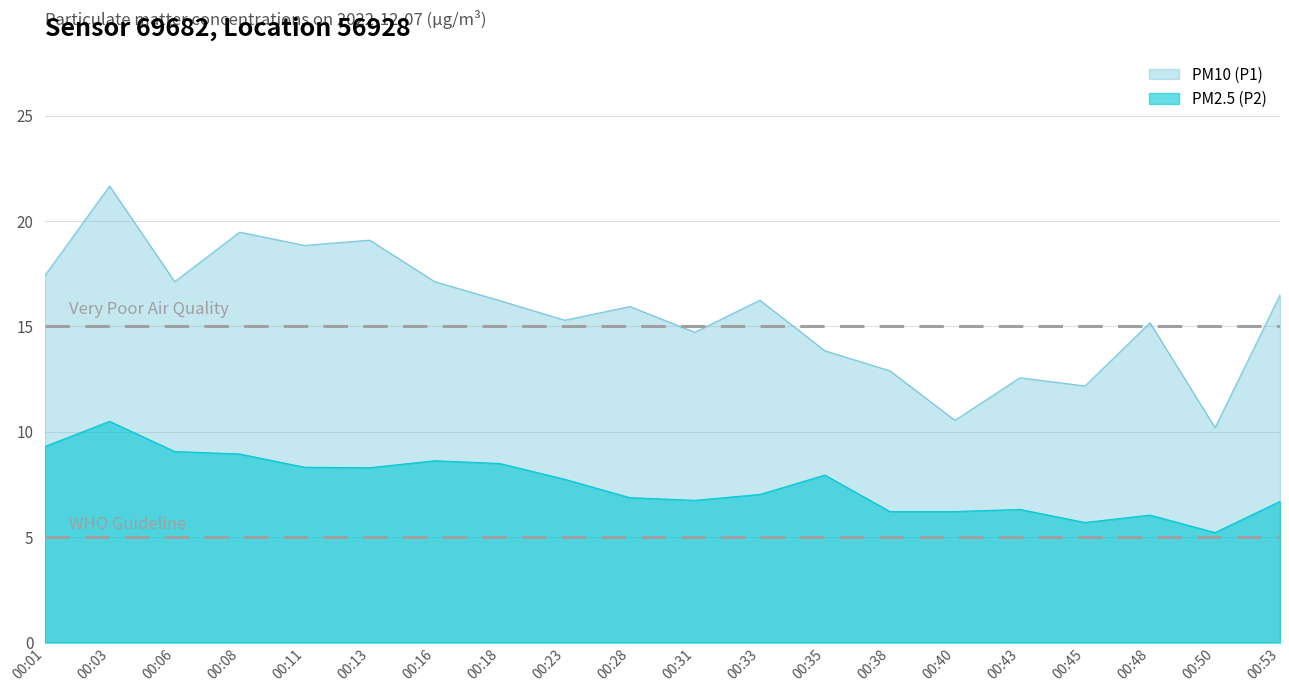

How many lines are shown in the chart?

2